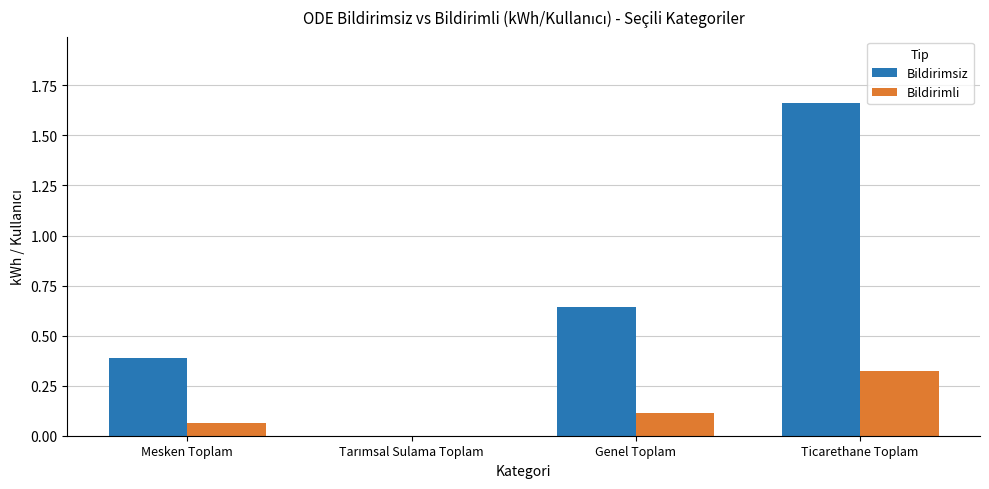

Are the bars horizontal?

No